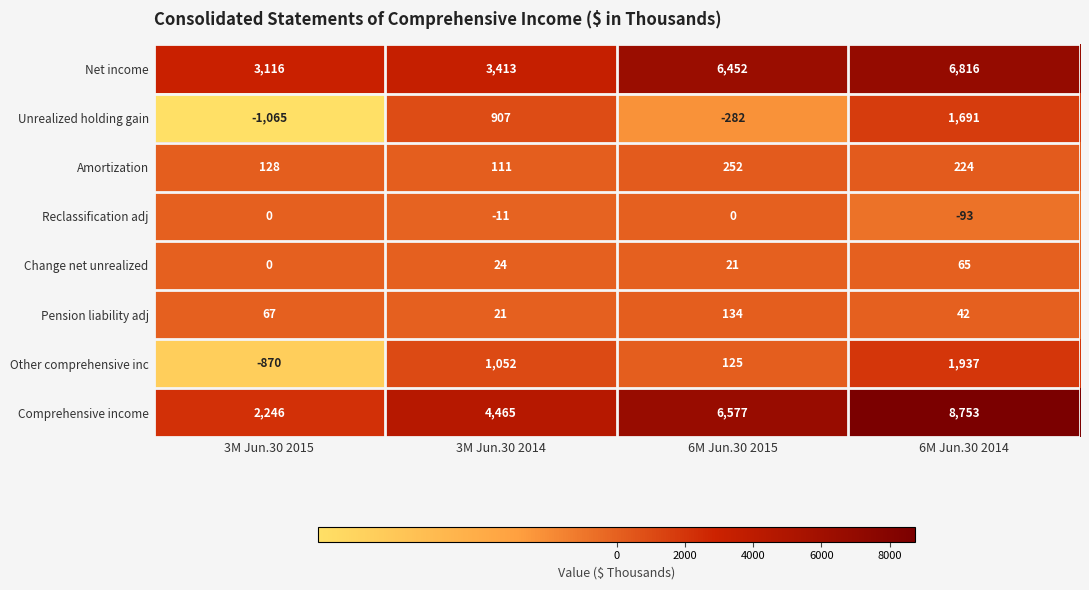

At how many categories does at least one series exceed 900?

4